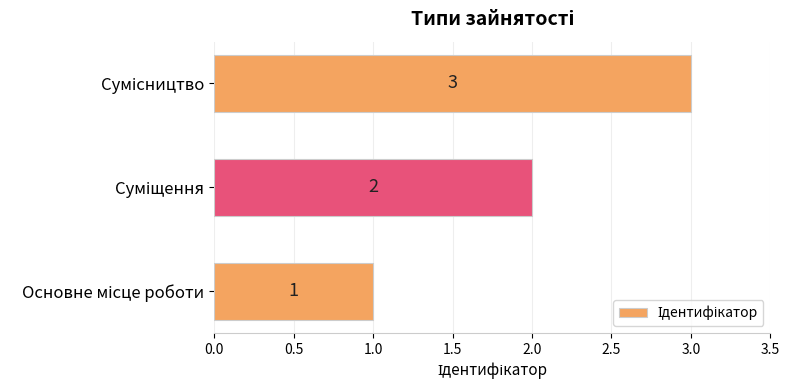

What is the difference between the second highest and minimum values?

1